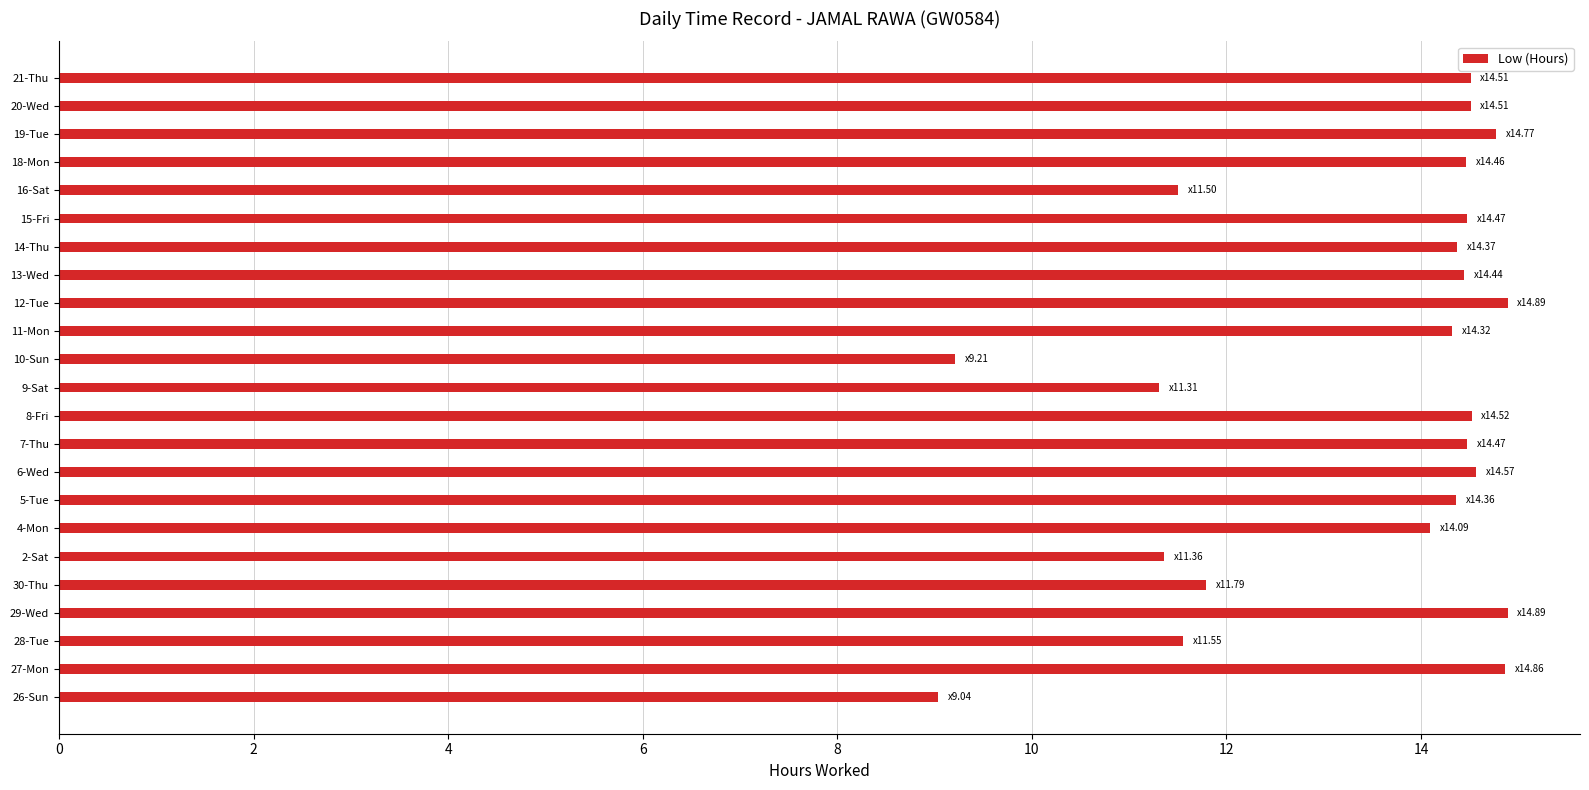

What is the difference between the values at 10-Sun and 12-Tue?

5.7